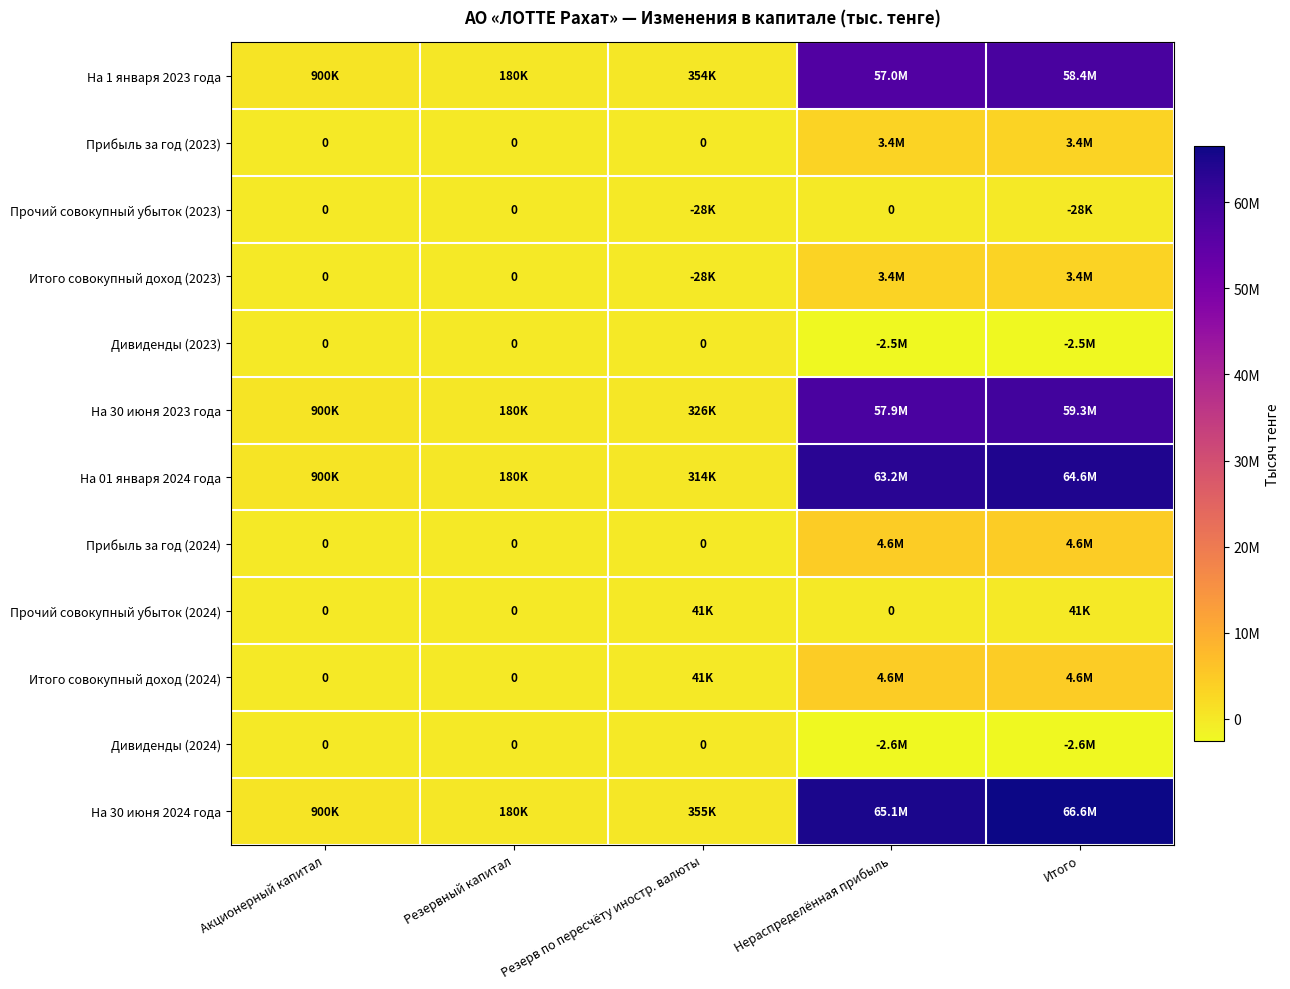

At which category does the chart reach its minimum across all series?

Нераспределённая прибыль